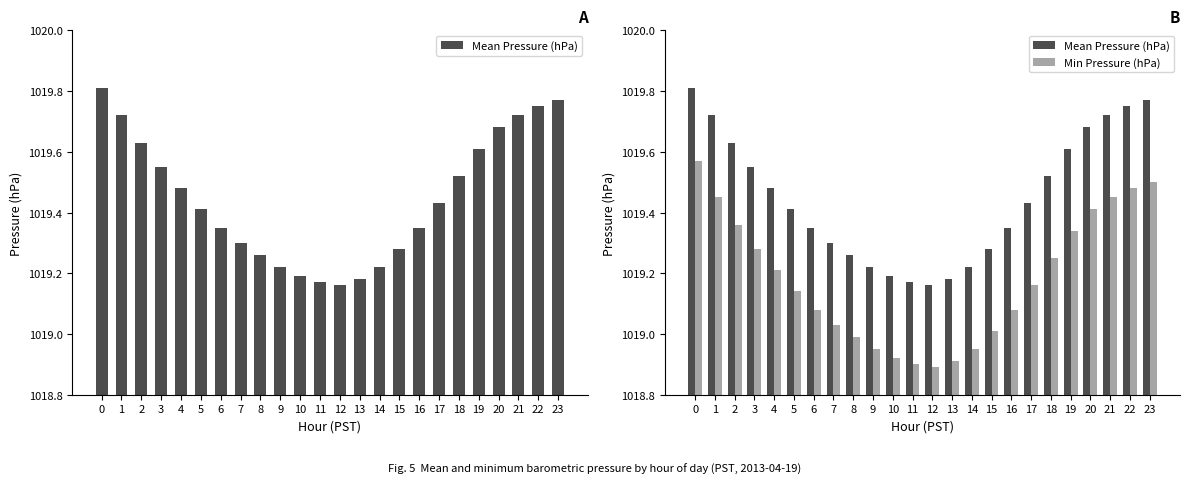

Reading right to left, extract all data points from this chart.

Mean Pressure (hPa): 23=1019.8	22=1019.8	21=1019.7	20=1019.7	19=1019.6	18=1019.5	17=1019.4	16=1019.4	15=1019.3	14=1019.2	13=1019.2	12=1019.2	11=1019.2	10=1019.2	9=1019.2	8=1019.3	7=1019.3	6=1019.4	5=1019.4	4=1019.5	3=1019.5	2=1019.6	1=1019.7	0=1019.8
Min Pressure (hPa): 23=1019.5	22=1019.5	21=1019.5	20=1019.4	19=1019.3	18=1019.2	17=1019.2	16=1019.1	15=1019.0	14=1019.0	13=1018.9	12=1018.9	11=1018.9	10=1018.9	9=1019.0	8=1019.0	7=1019.0	6=1019.1	5=1019.1	4=1019.2	3=1019.3	2=1019.4	1=1019.5	0=1019.6